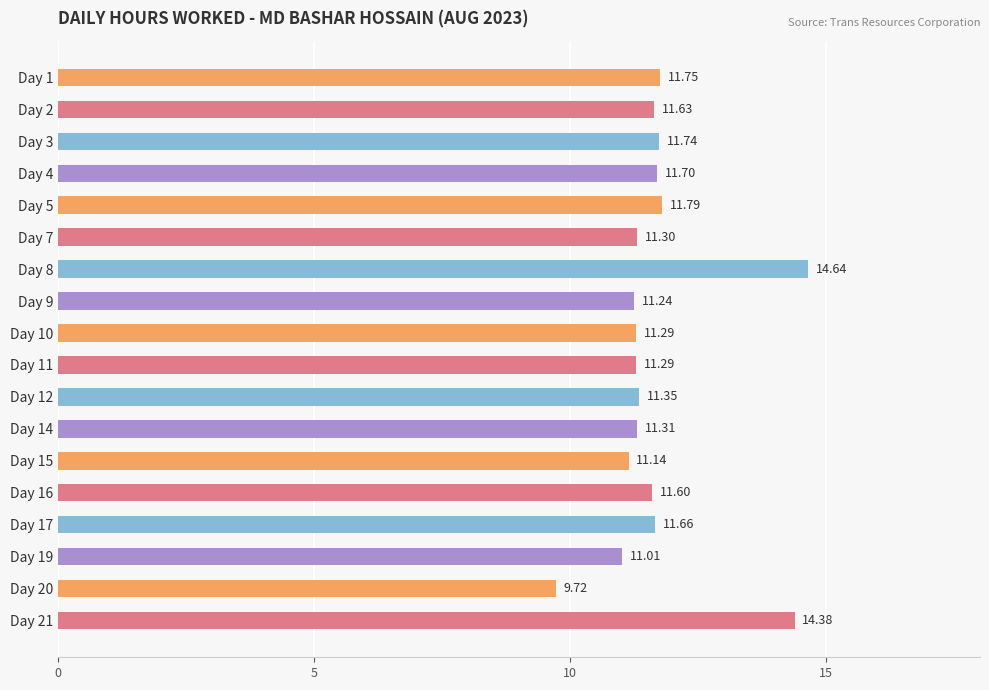

Between Day 16 and Day 8, which is larger?

Day 8